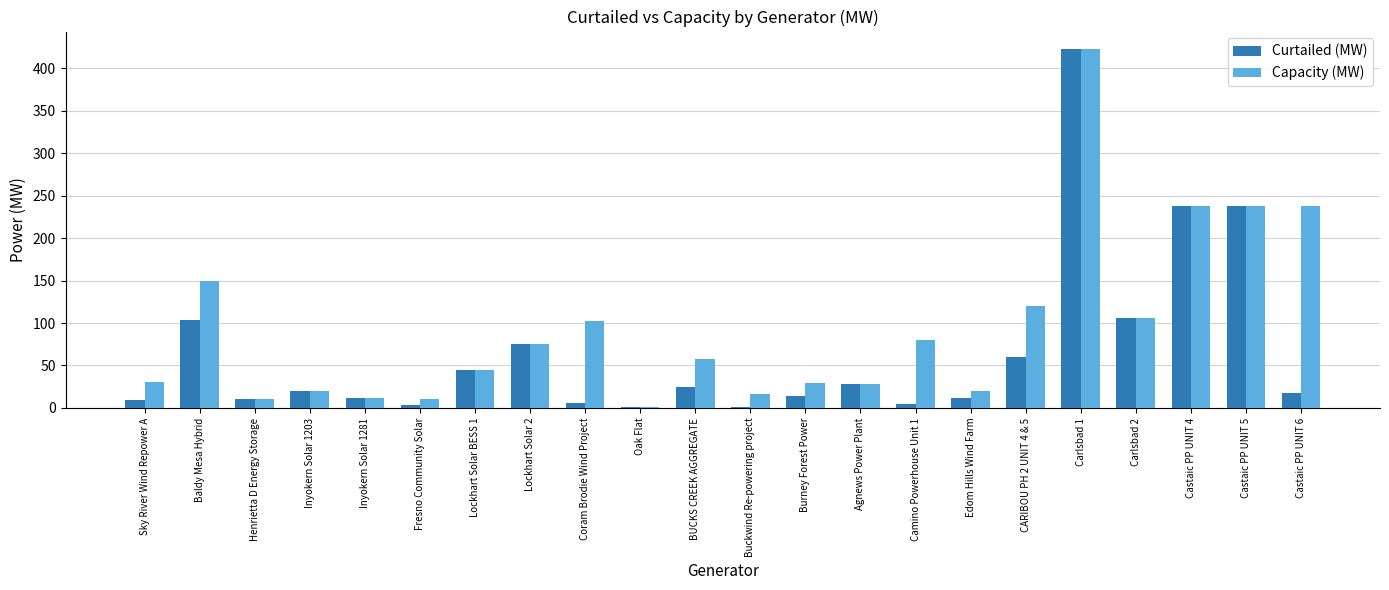

What is the approximate value of Curtailed (MW) at Carlsbad 1?

422.0